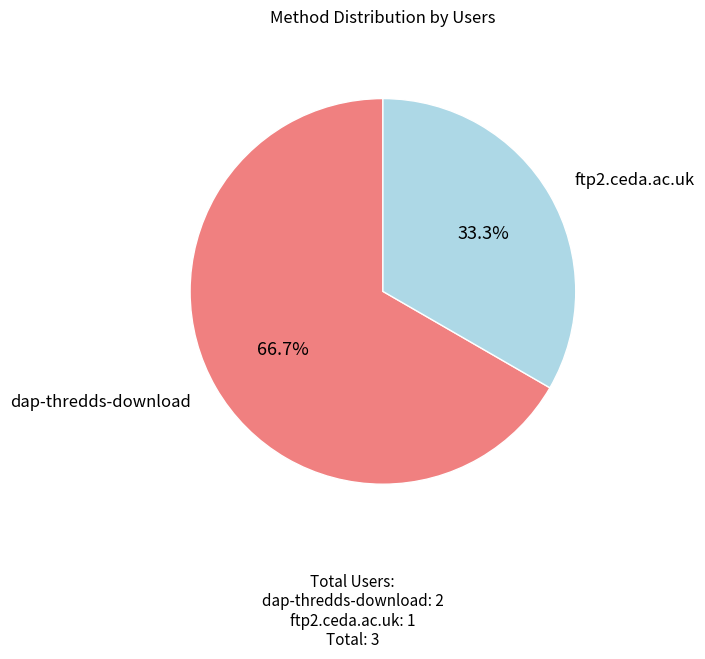

Which slice is the largest?

dap-thredds-download